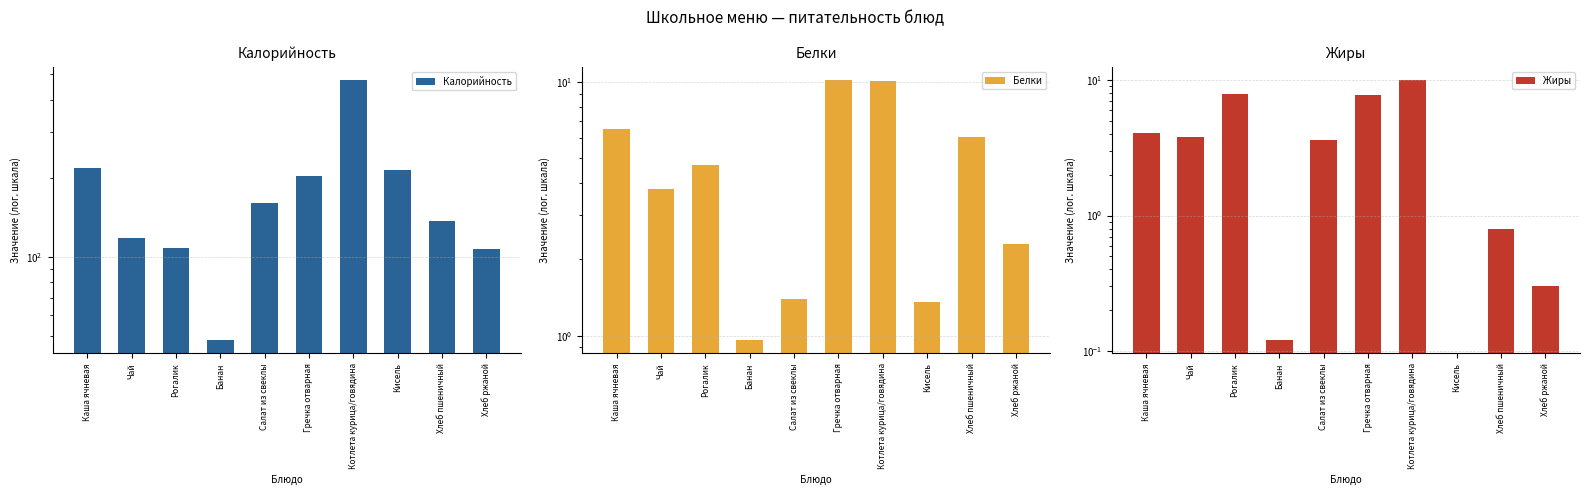

List the series in order of their peak value, highest first.

Калорийность, Белки, Жиры